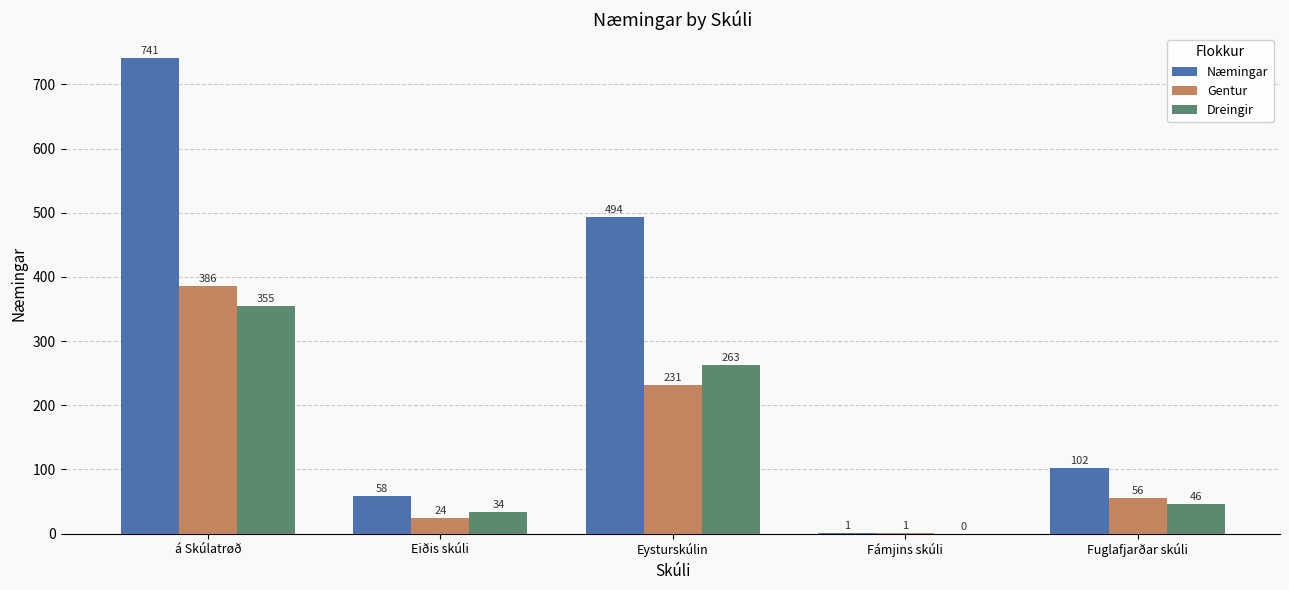

What are all the series names shown in the legend?

Næmingar, Gentur, Dreingir